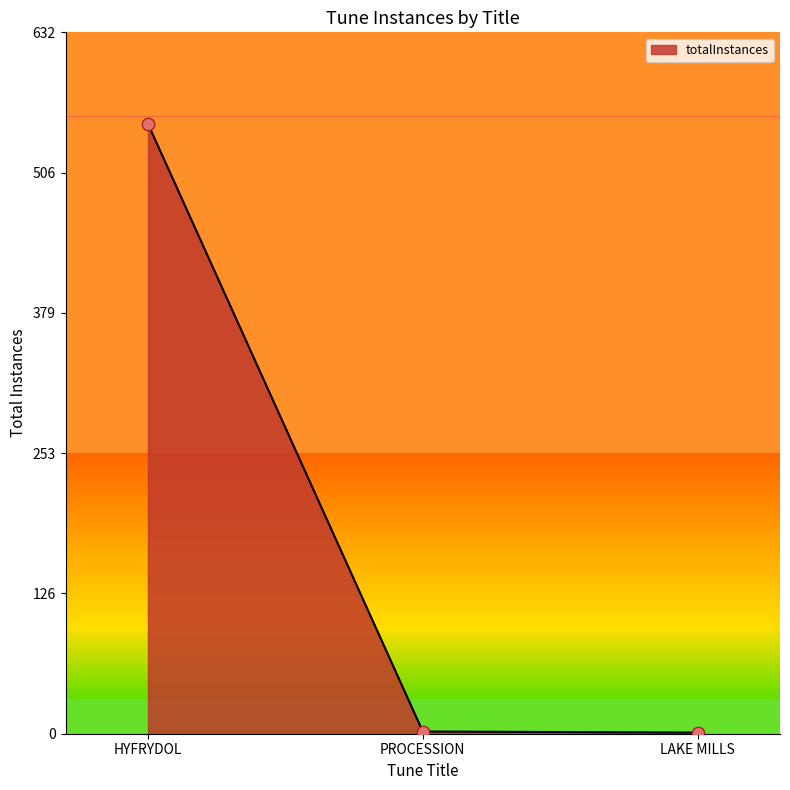

Between PROCESSION and HYFRYDOL, which is larger?

HYFRYDOL